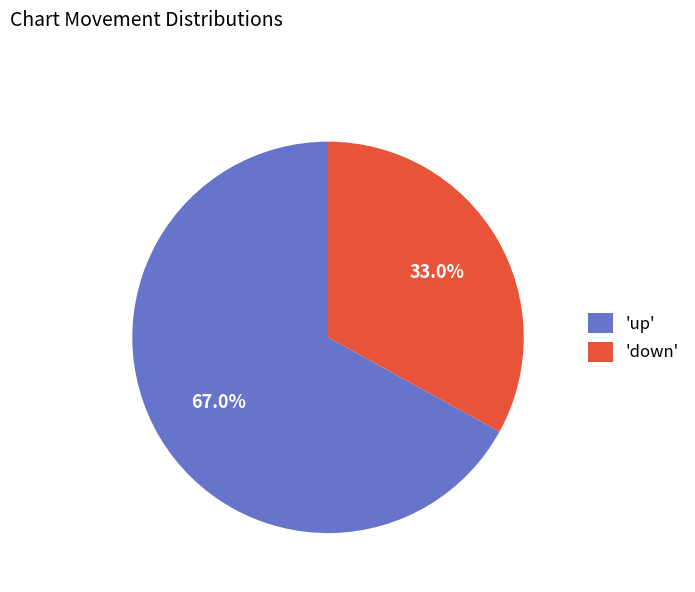

Rank the categories by value from highest to lowest.

'up', 'down'